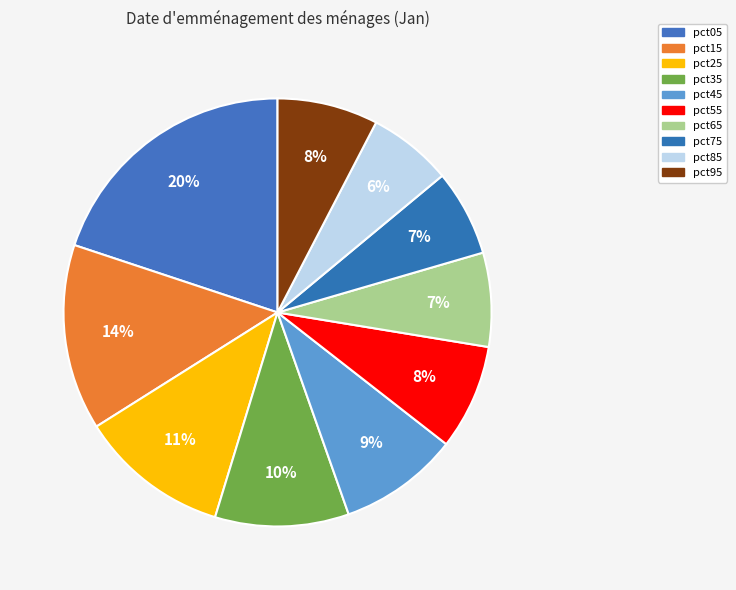

How many segments does this pie chart have?

10